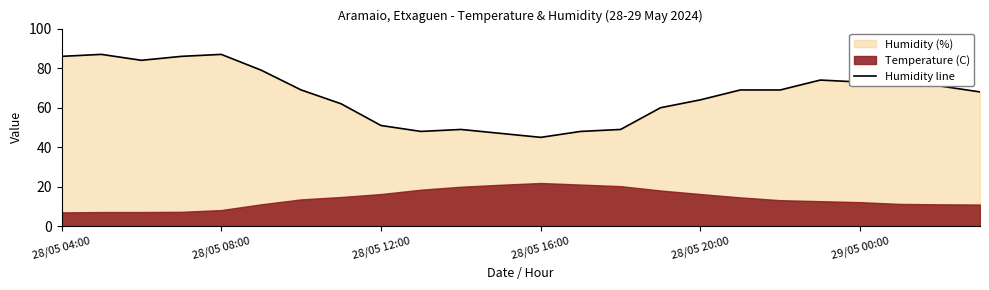

What is the maximum value for Humidity line?

87